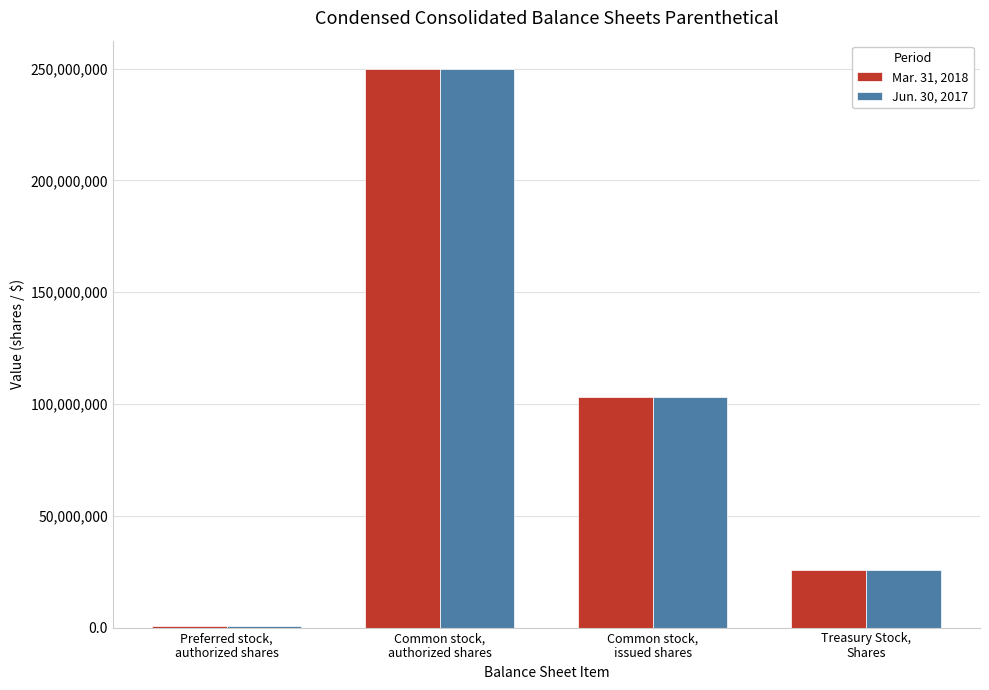

What are all the series names shown in the legend?

Mar. 31, 2018, Jun. 30, 2017